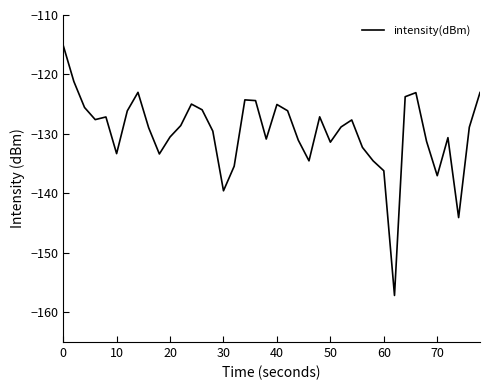

What is the difference between the second highest and minimum values?

36.0